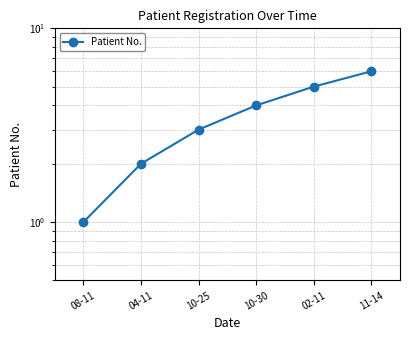

Reading left to right, list all the values displayed in this chart.

1	2	3	4	5	6